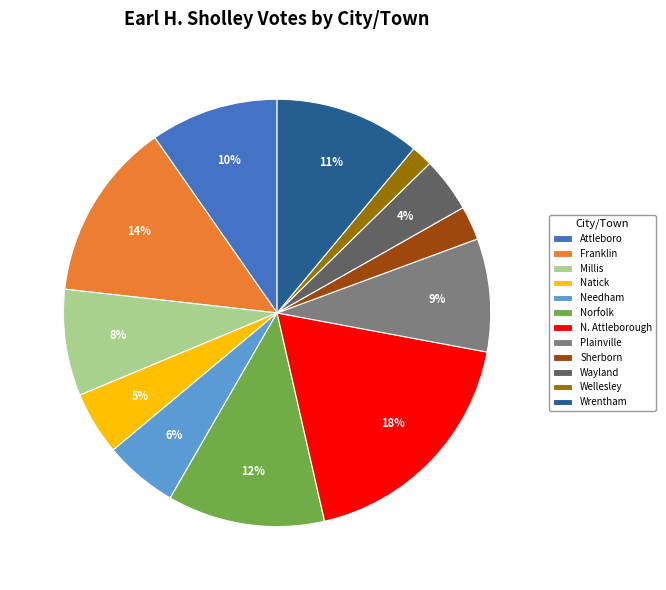

To the nearest percent, what is the combined percentage of Norfolk and Attleboro?

22%